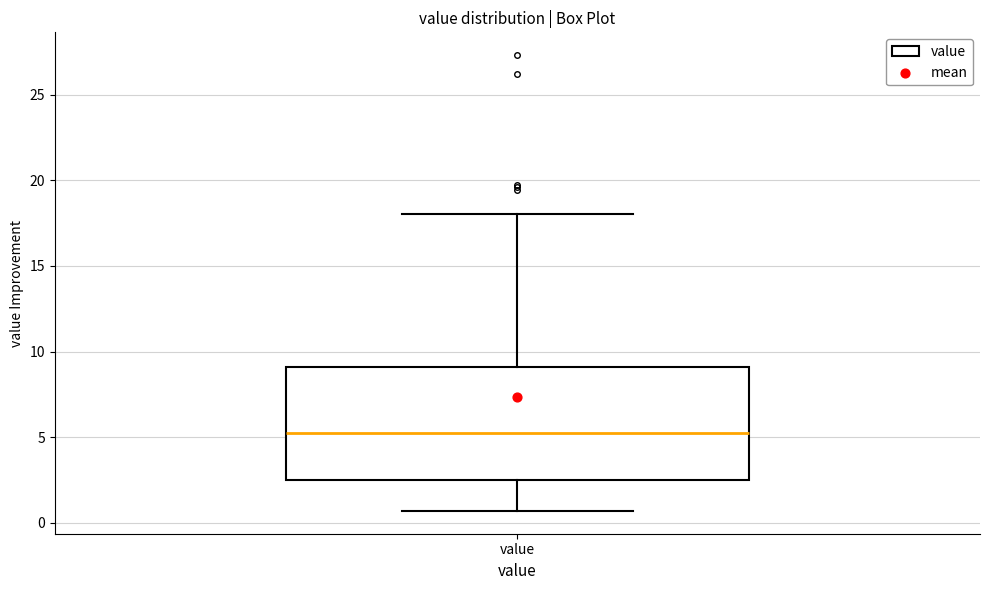

Transcribe this box plot: give where the median line is, the range the box spans, and where the two whiskers end, as read against the y-axis. The values are not printed on the chart, so give them approximately, as read against the axis.

median 5.5, box 2.5 to 9.0, whiskers 0.5 to 18.0